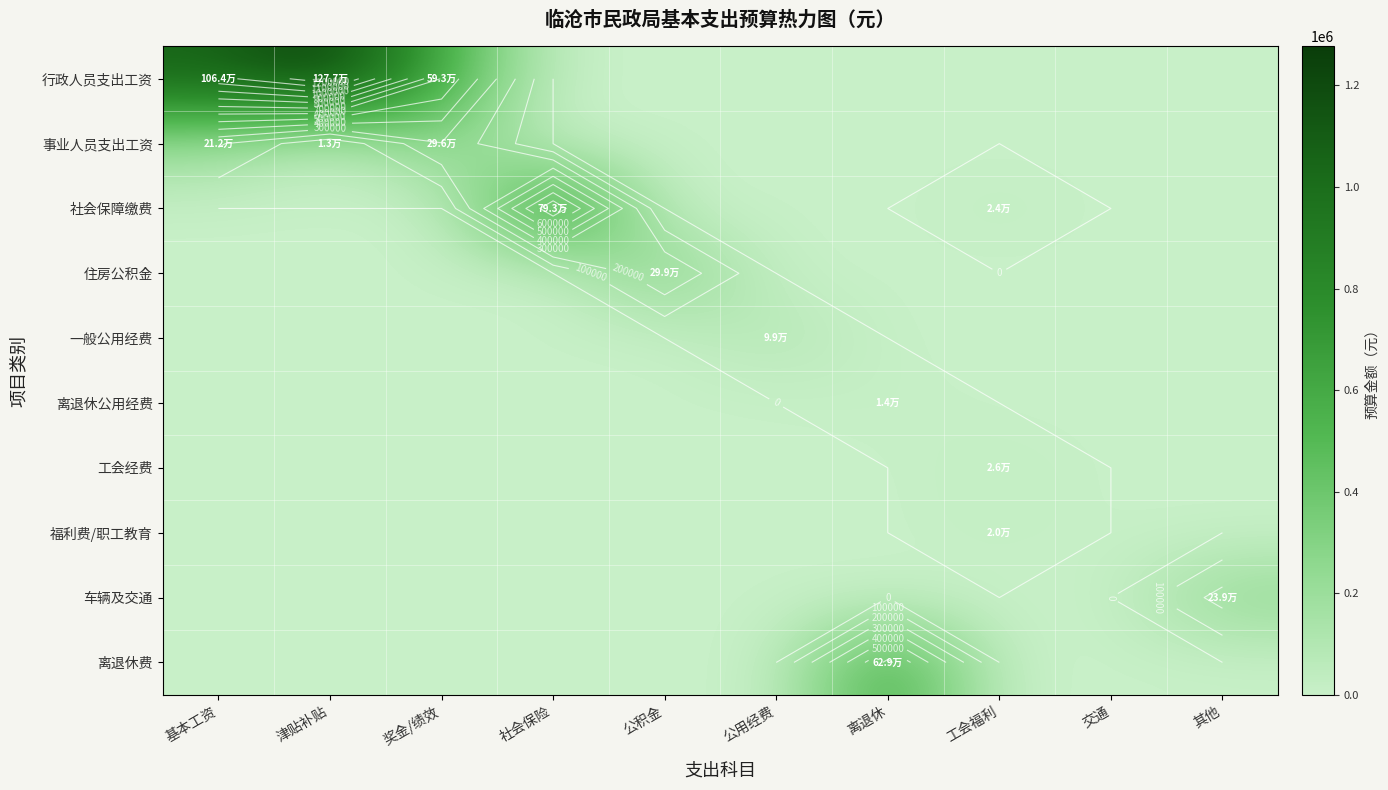

Which series has the largest range (max minus min)?

行政人员支出工资